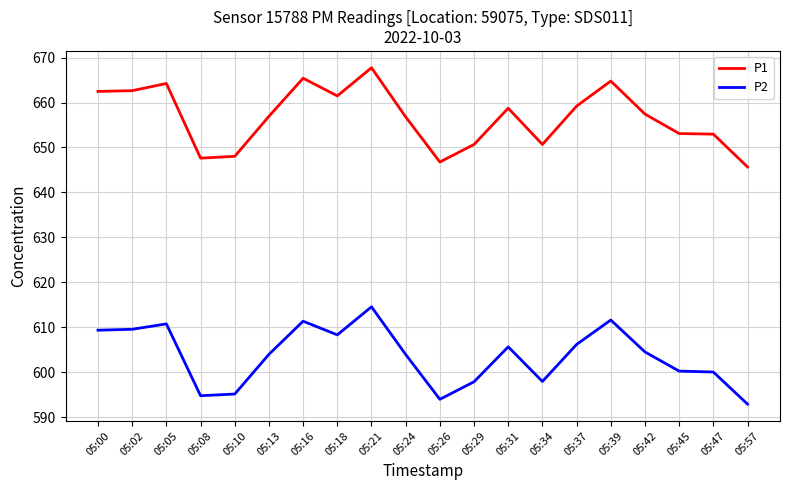

Which category has the highest value across all series?

05:21